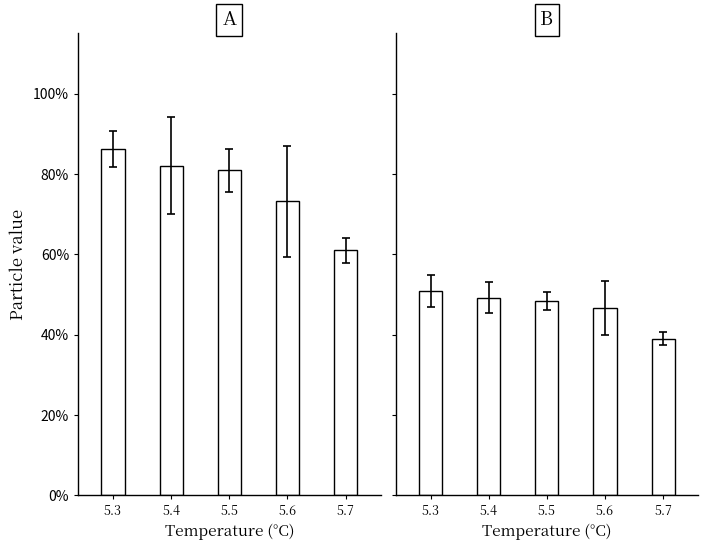

What is the value of the A bar at the 1st from the left?

0.9